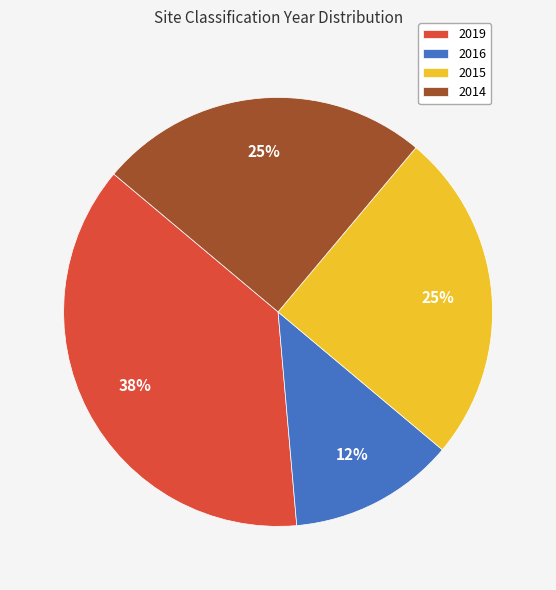

How many slices are in this pie chart?

4